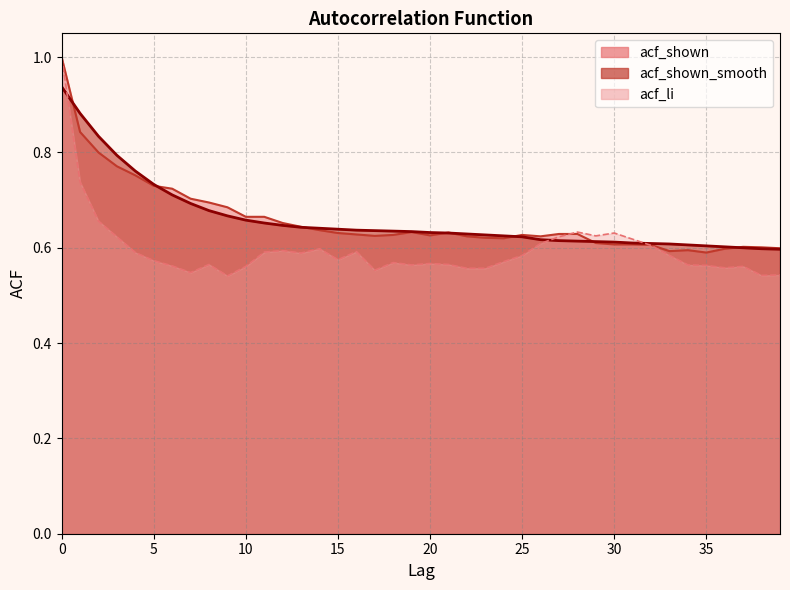

What is the value of the acf_shown point at the 19th from the left?

0.6